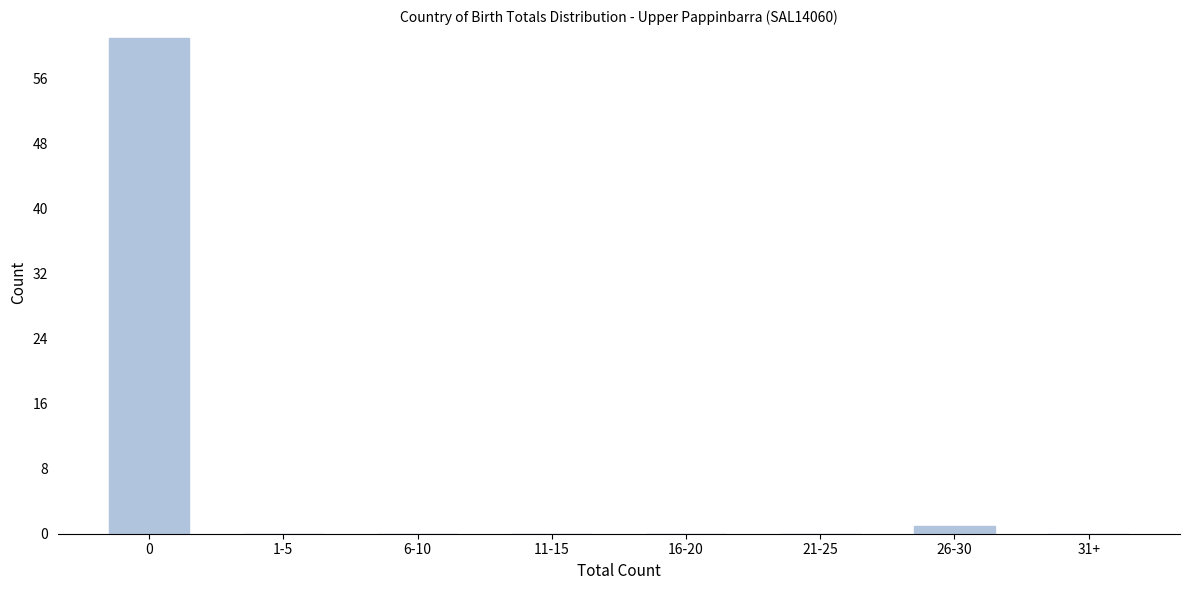

Reading left to right, transcribe all the data shown in this chart.

0=61	1-5=0	6-10=0	11-15=0	16-20=0	21-25=0	26-30=1	31+=0